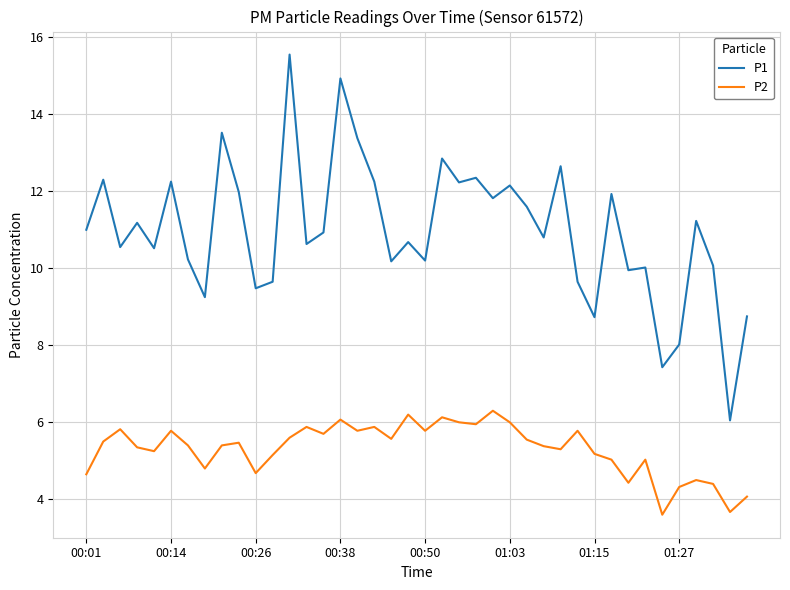

What is the sum of all P1 values?

438.9